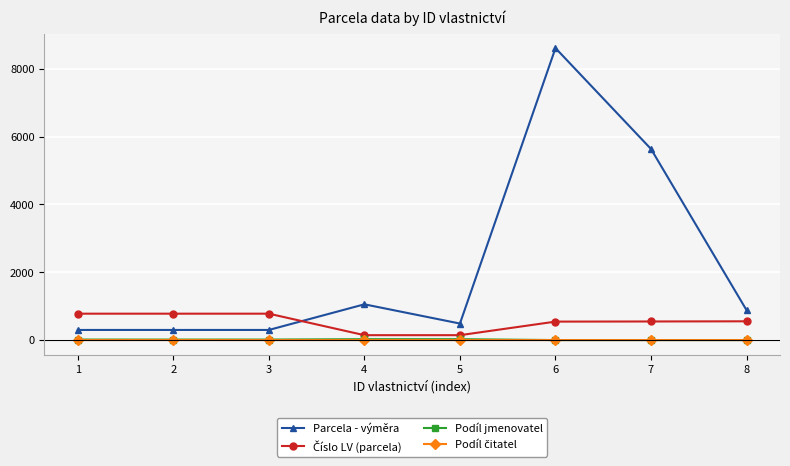

Does the chart have visible grid lines?

Yes